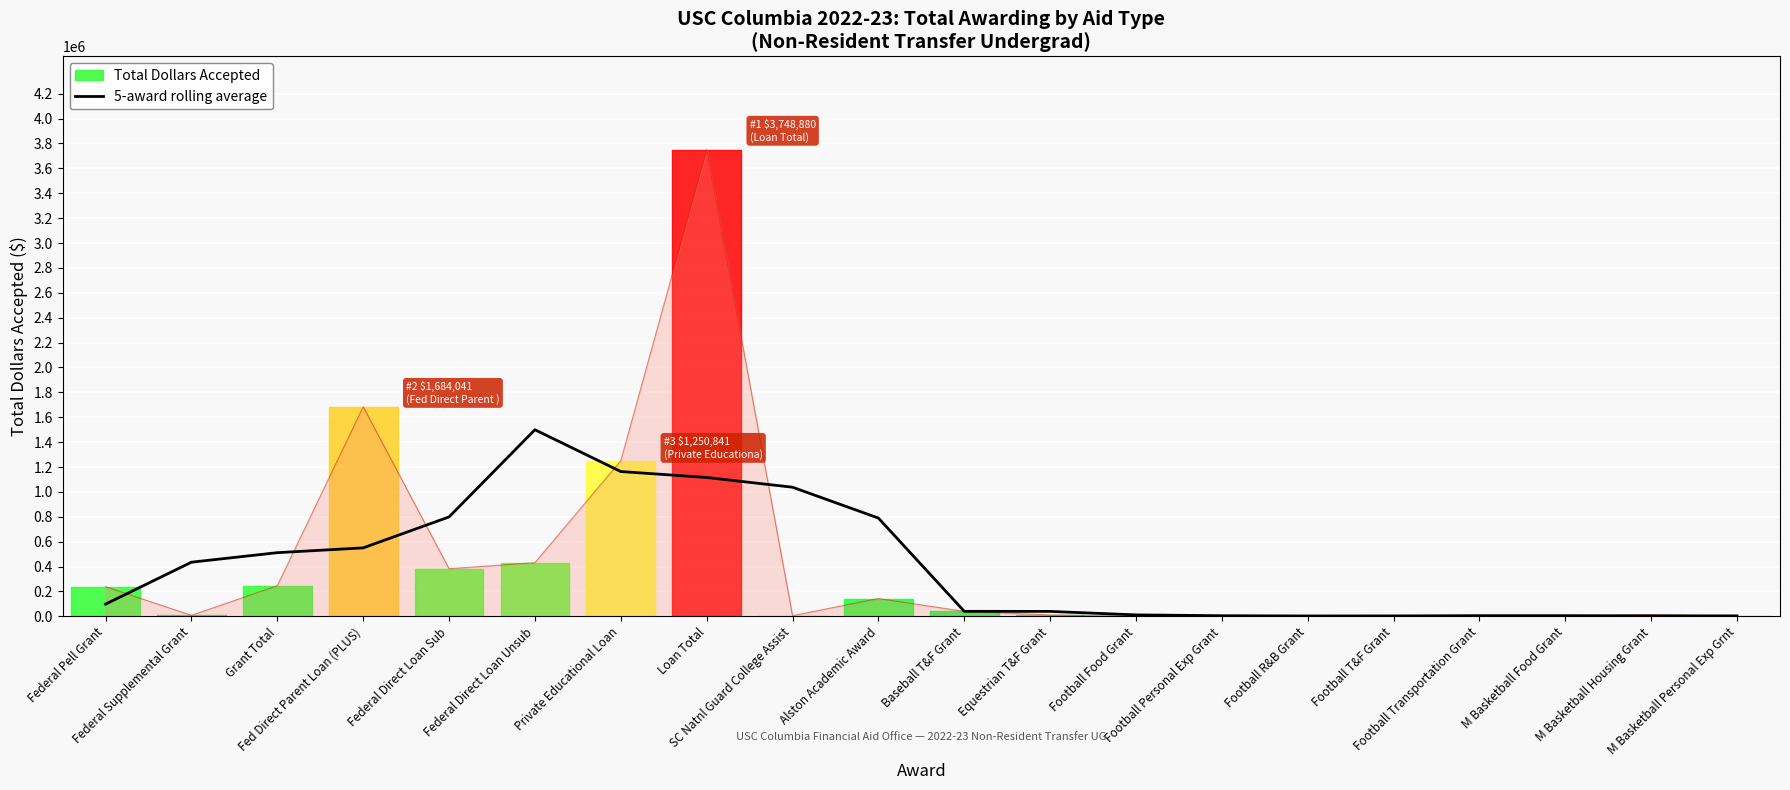

What is the label of the 14th point from the left?

Football Personal Exp Grant